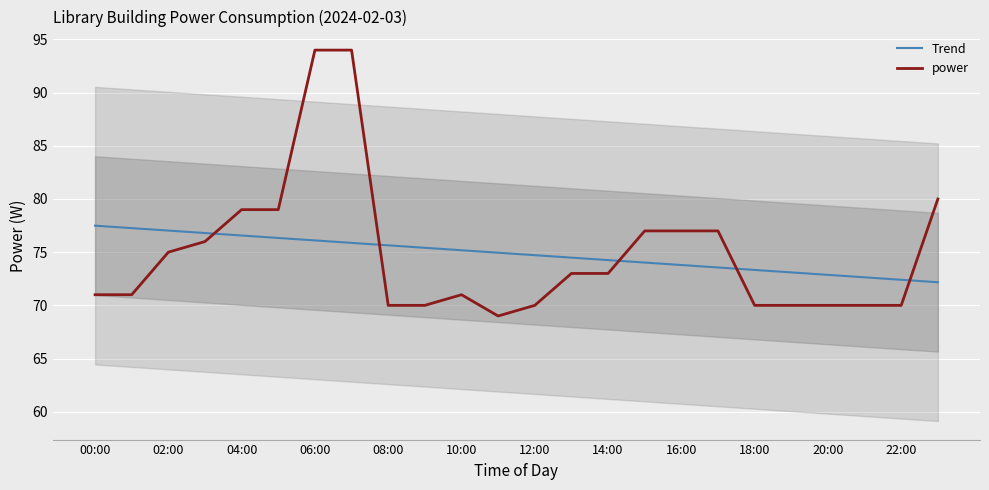

What is the difference between the second highest and minimum values in the Trend series?

5.1